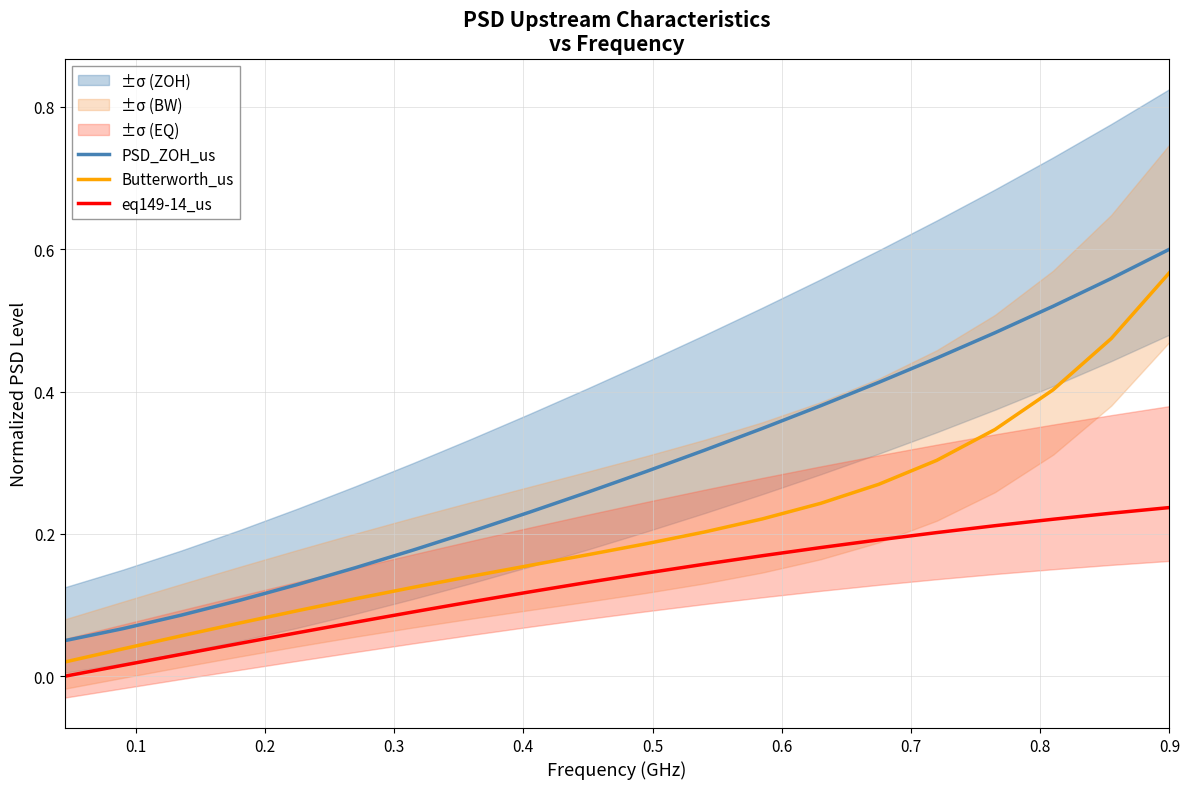

True or false: PSD_ZOH_us and eq149-14_us cross at least once.

False